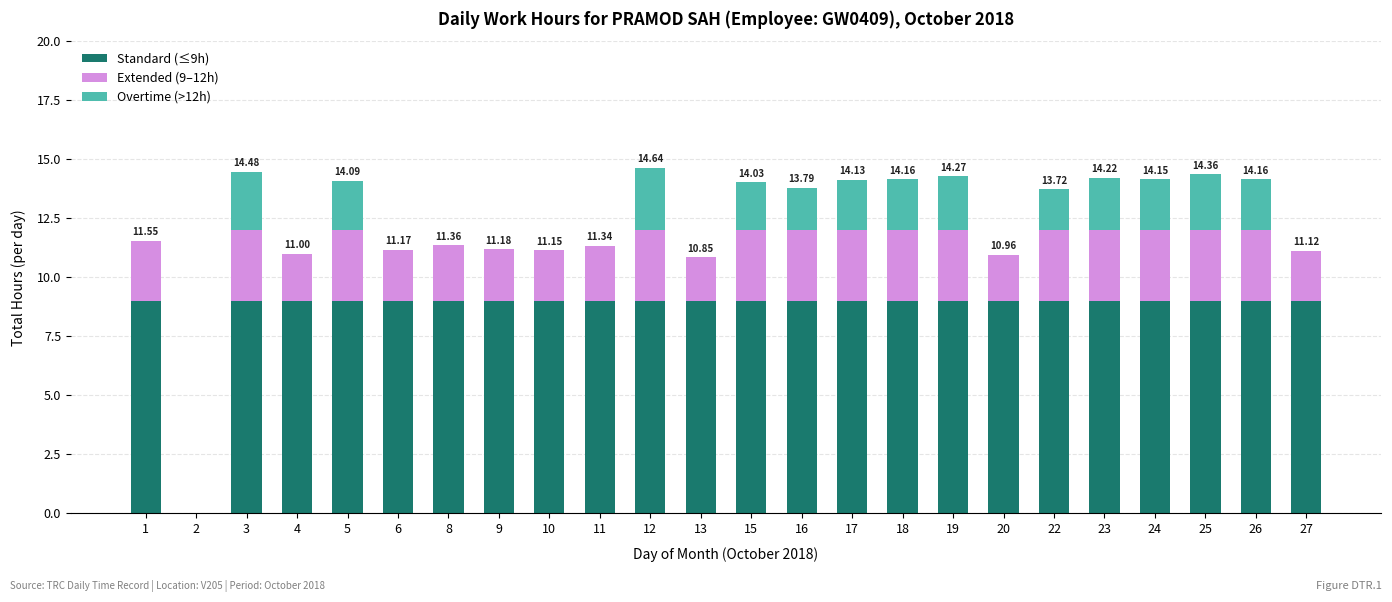

What is the total value across all series at 24?

14.2